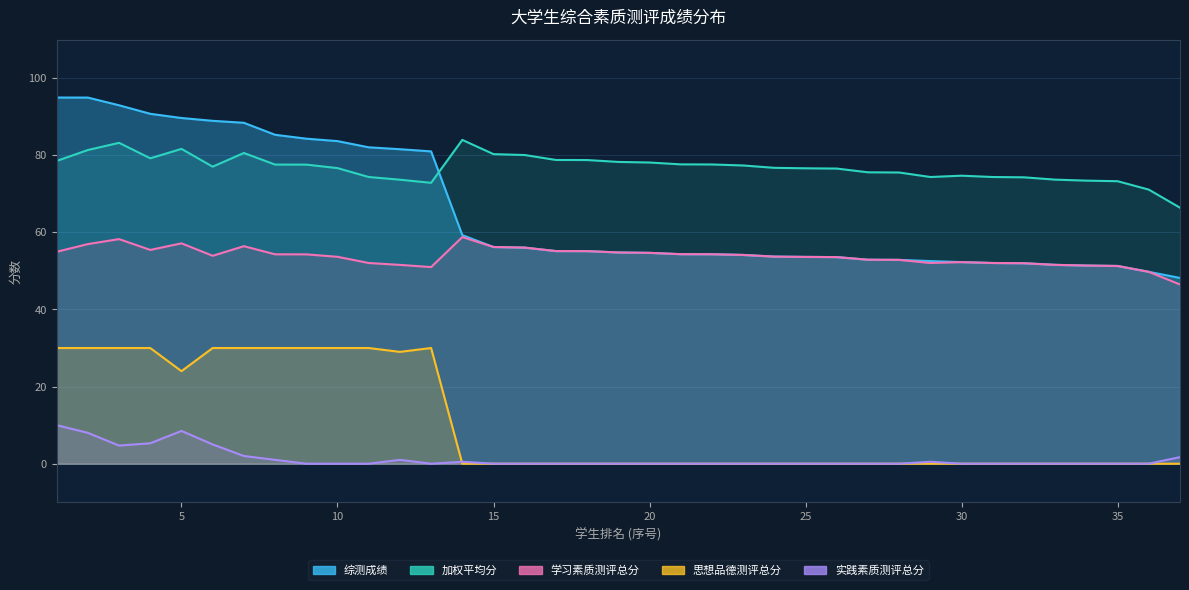

What are all the series names shown in the legend?

思想品德测评总分, 学习素质测评总分, 实践素质测评总分, 综测成绩, 加权平均分